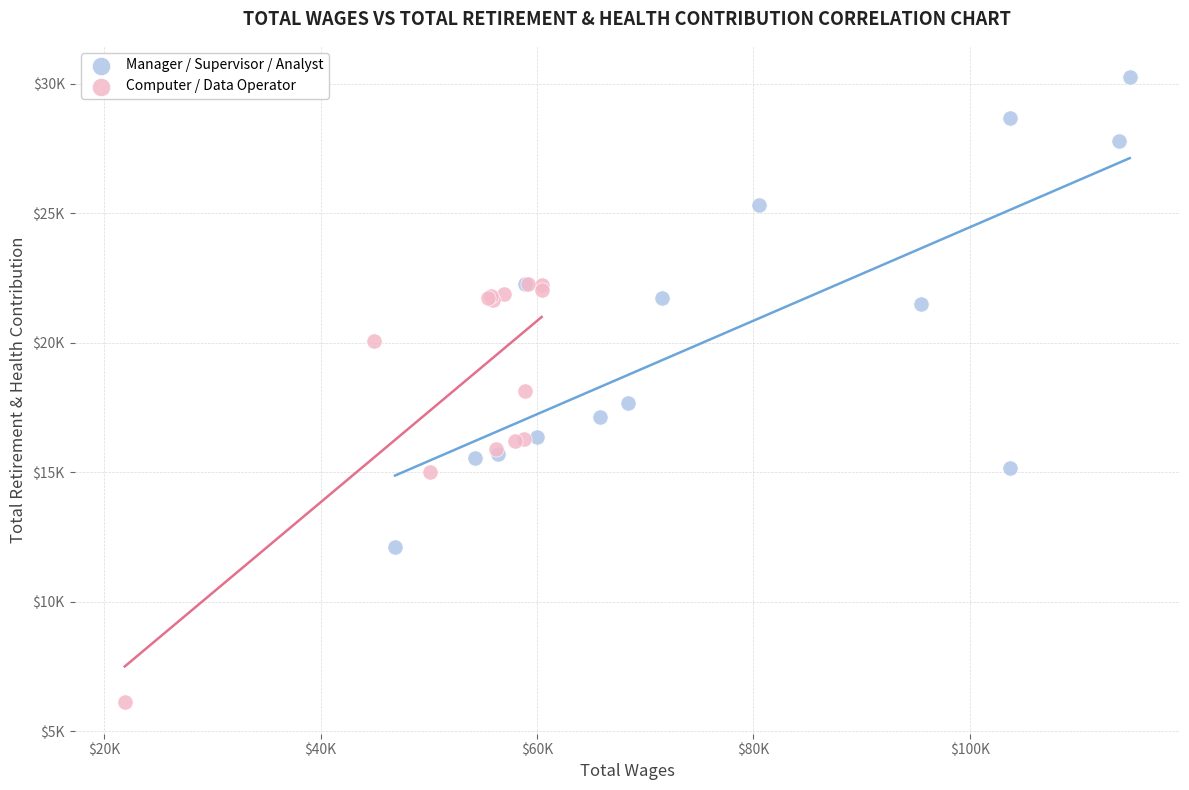

What are all the series names shown in the legend?

Manager / Supervisor / Analyst, Computer / Data Operator